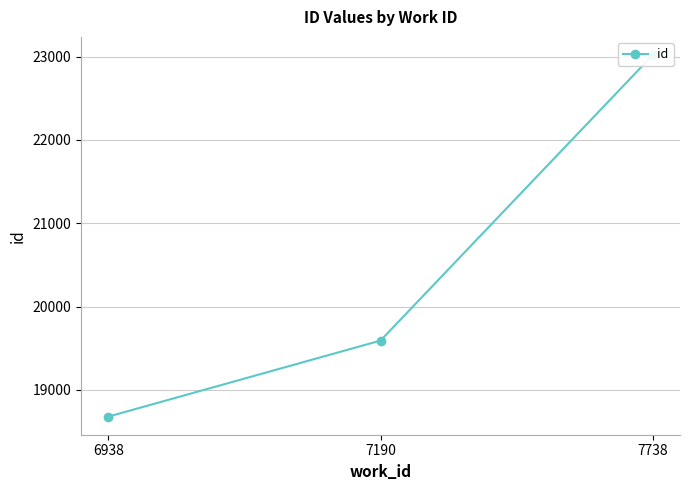

Reading left to right, what are all the values shown in this chart?

6938=18679	7190=19592	7738=23020